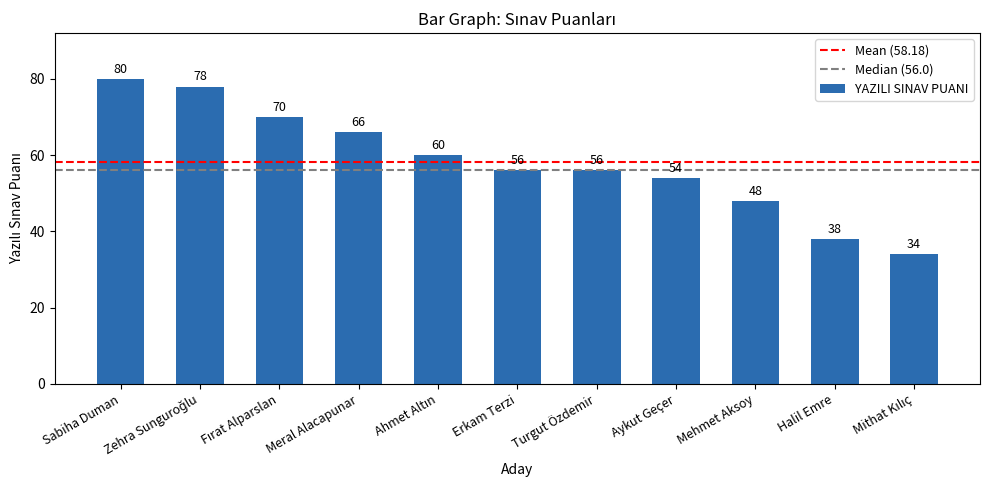

At which label does the data first exceed 56?

Sabiha Duman